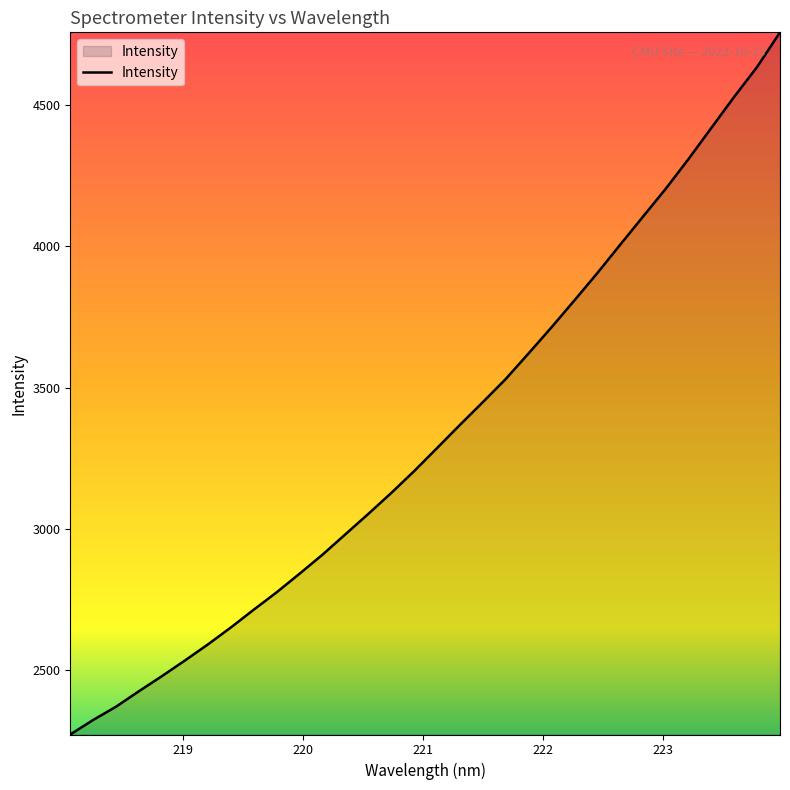

What is the minimum value shown in the chart?

2272.4